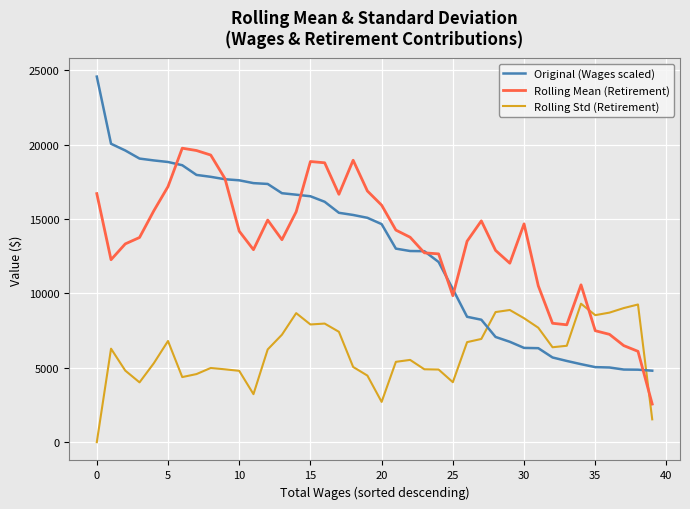

Does the chart have visible grid lines?

Yes